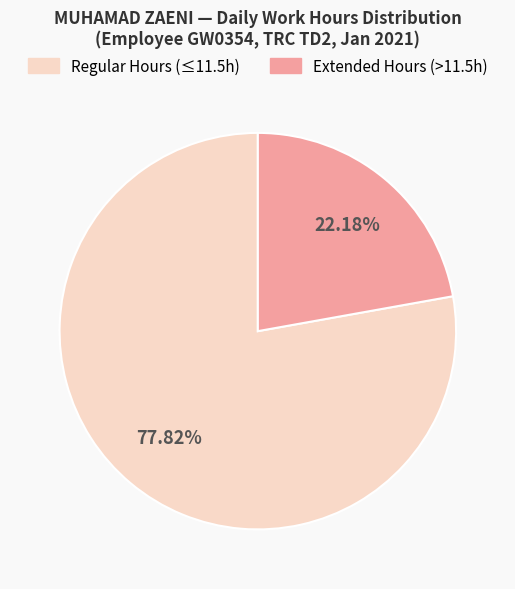

What is the ratio of the value at Extended Hours (>11.5h) to the value at Regular Hours (≤11.5h)?

0.3